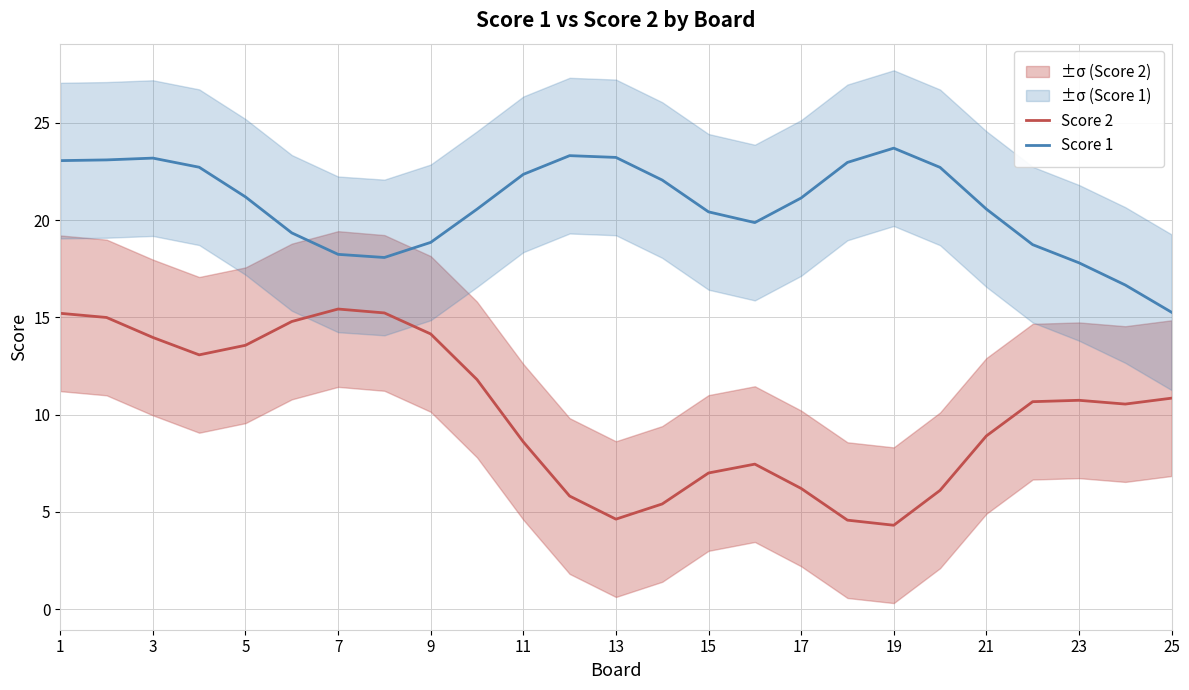

True or false: Score 2 and Score 1 intersect in this chart.

False